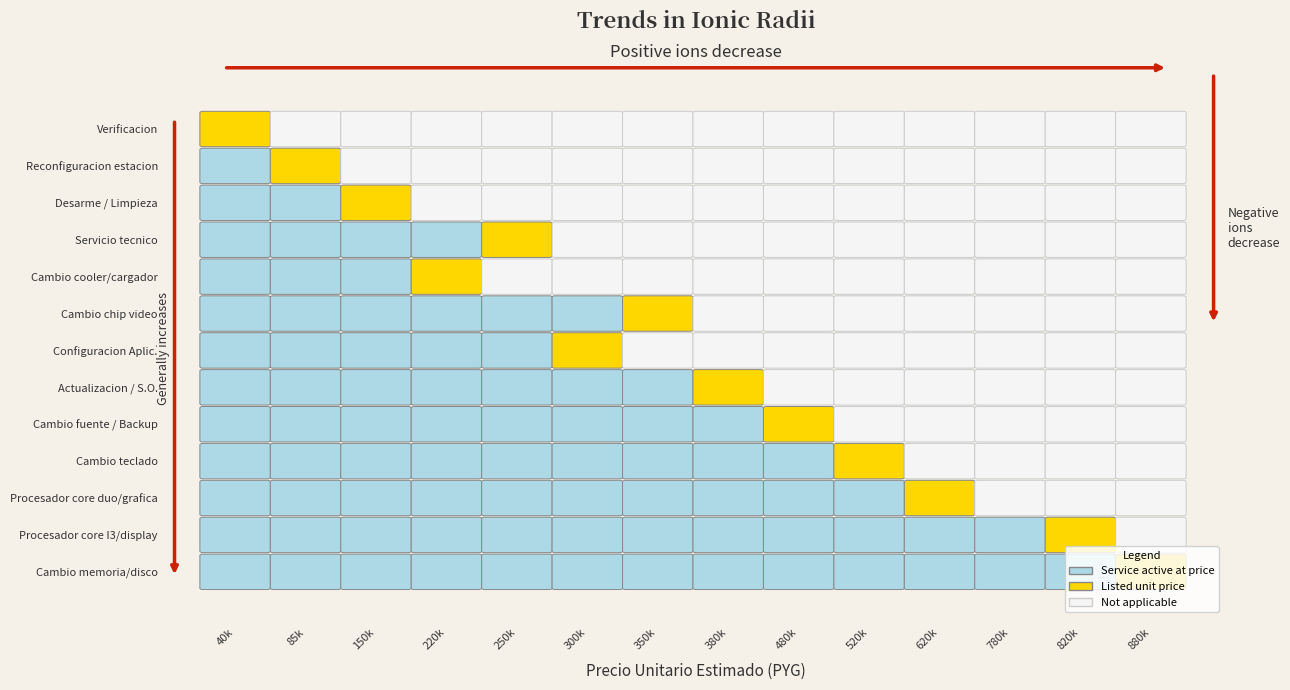

The Actualizacion series shows 380000 at 0. True or false?

True